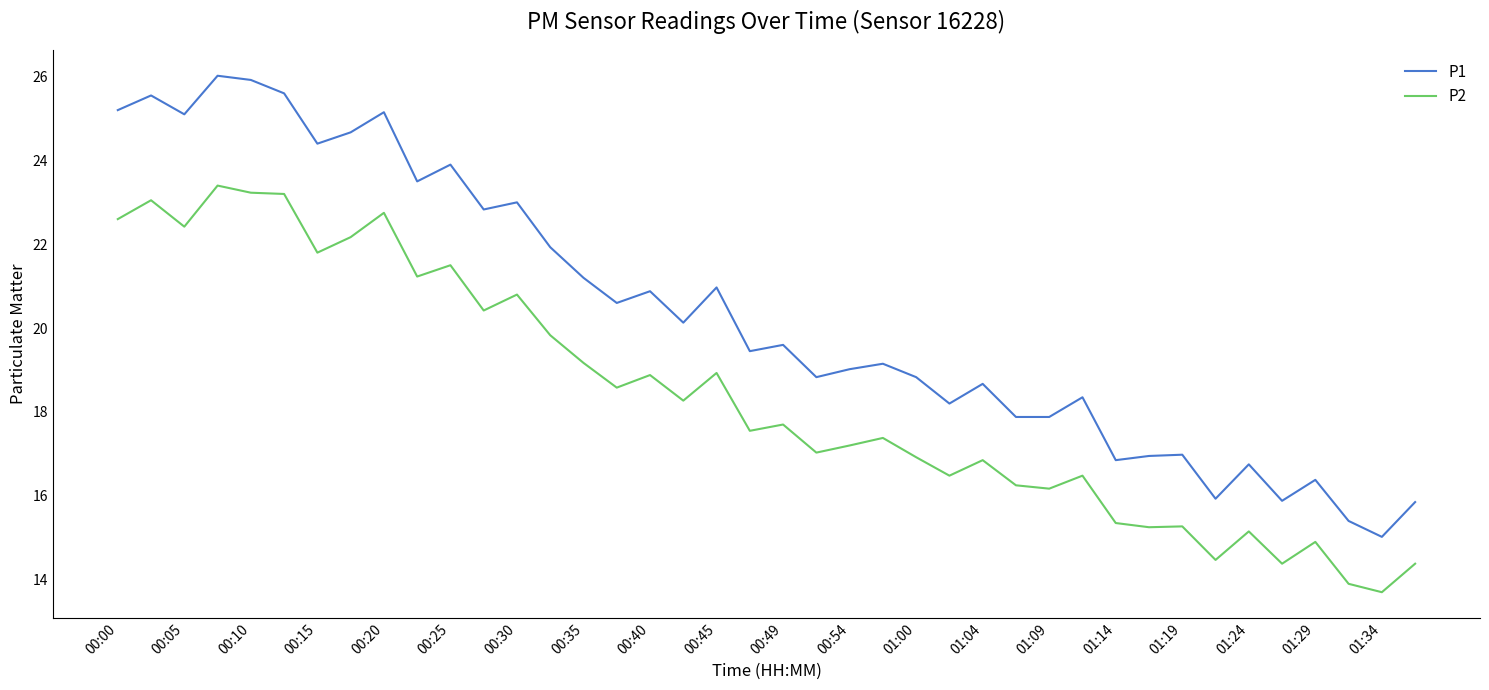

What are all the series names shown in the legend?

P1, P2